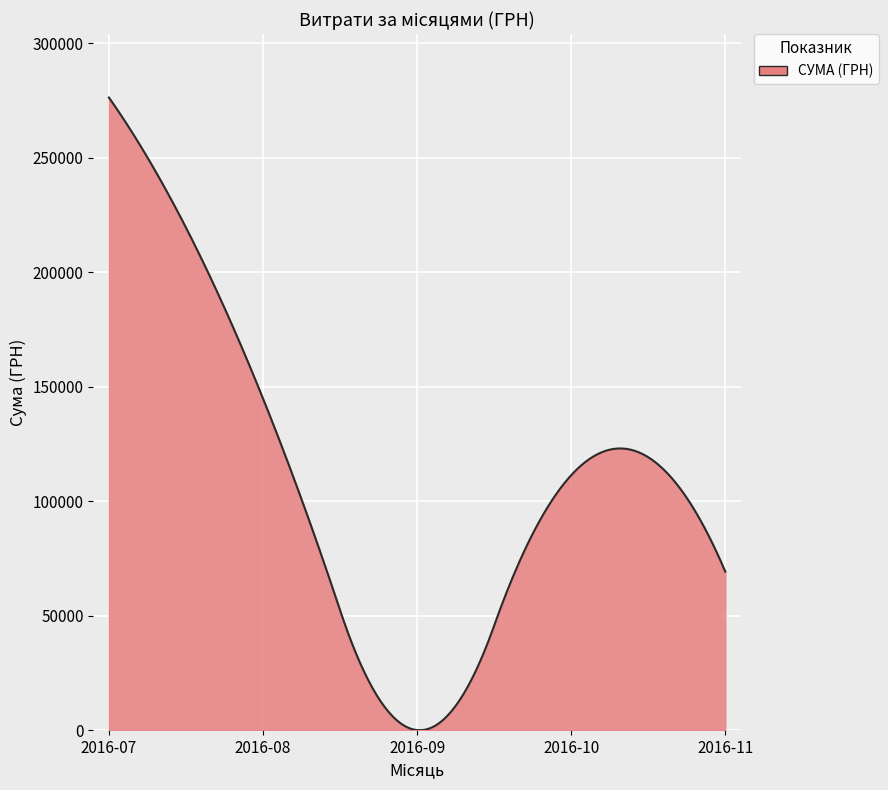

What is the maximum value shown in the chart?

276379.9